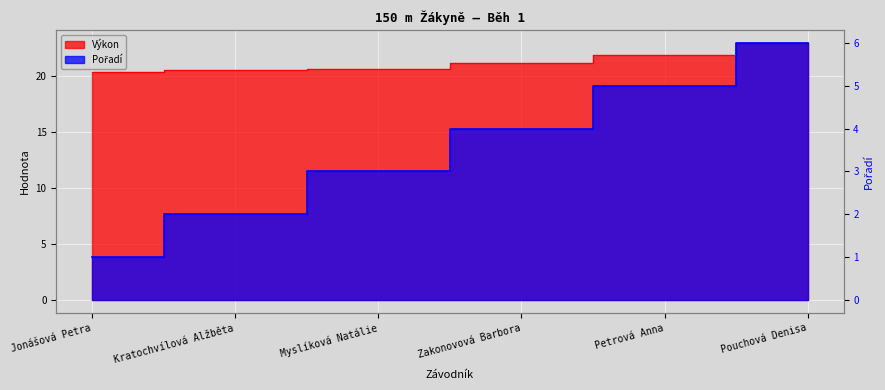

The value of Výkon at Myslíková Natálie is 20.6. True or false?

True